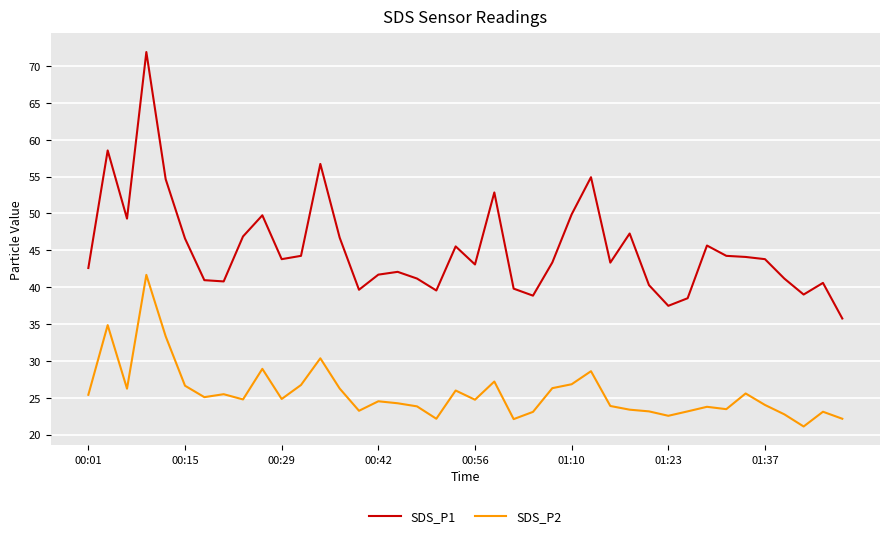

Which series has the largest total across all categories?

SDS_P1